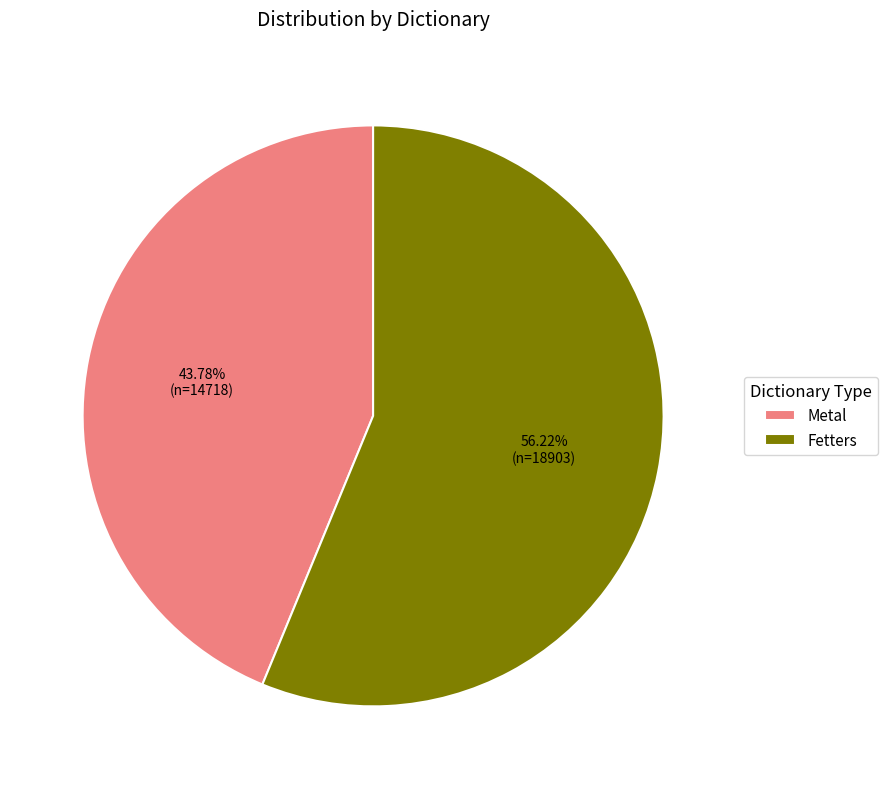

To the nearest percent, what percentage of the pie is Fetters?

56%